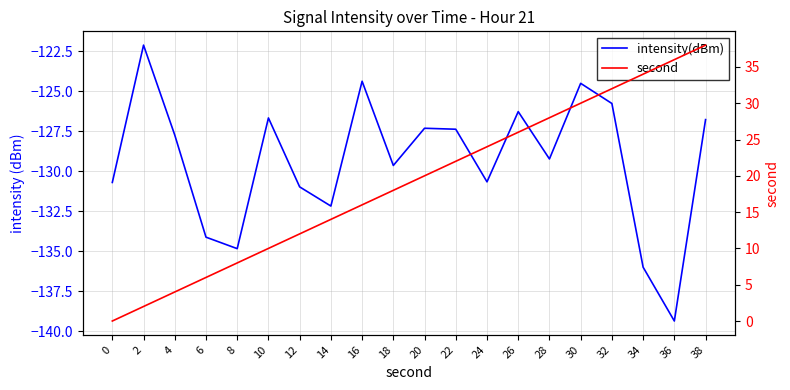

At 4, list the series in order from largest to smallest.

second, intensity(dBm)